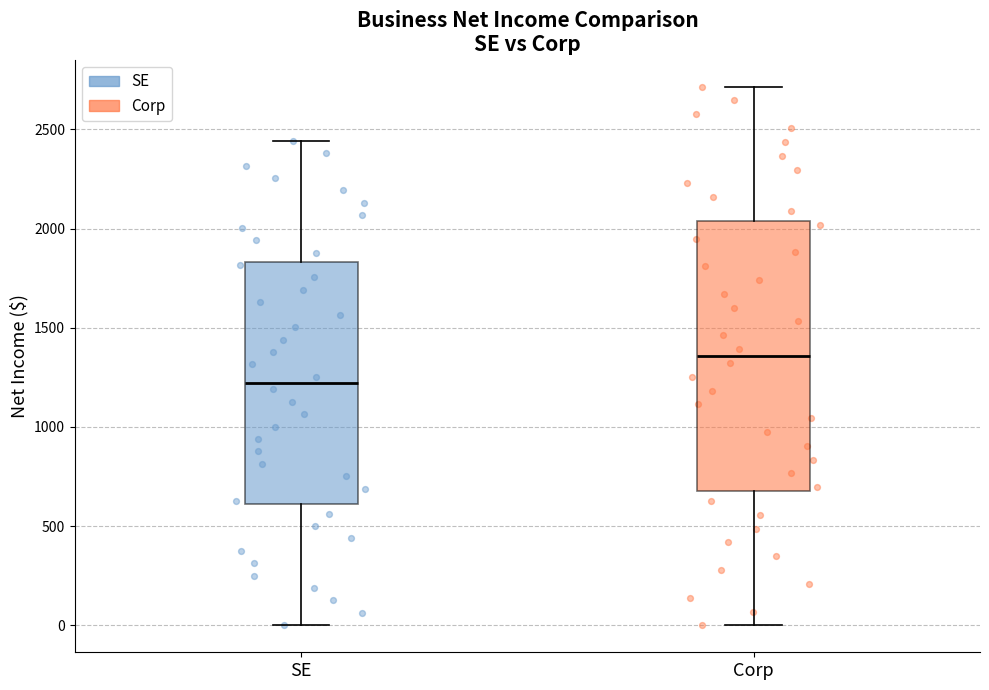

Which box's median line is the highest?

Corp